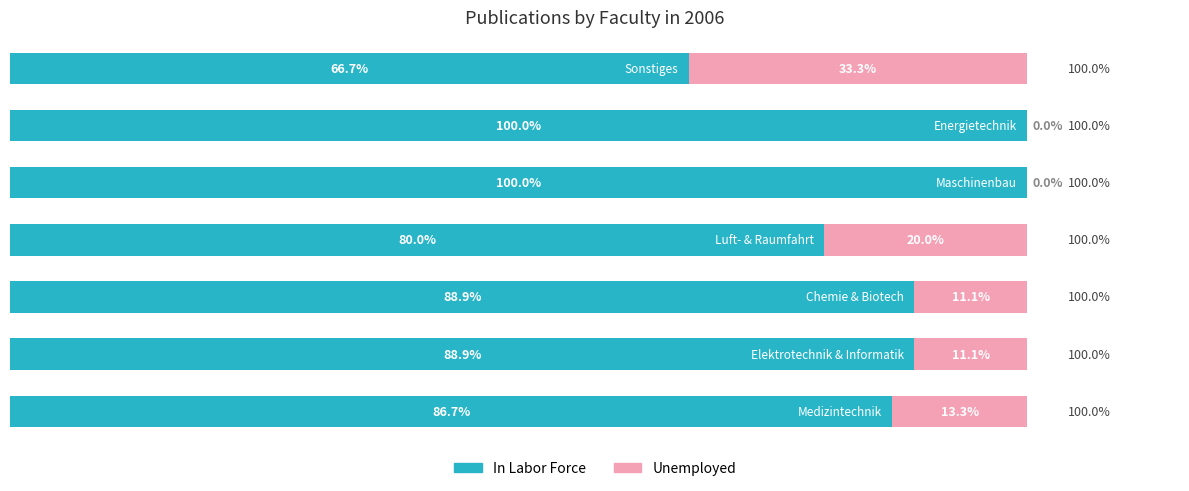

What is the average value of the Unemployed series?

12.7